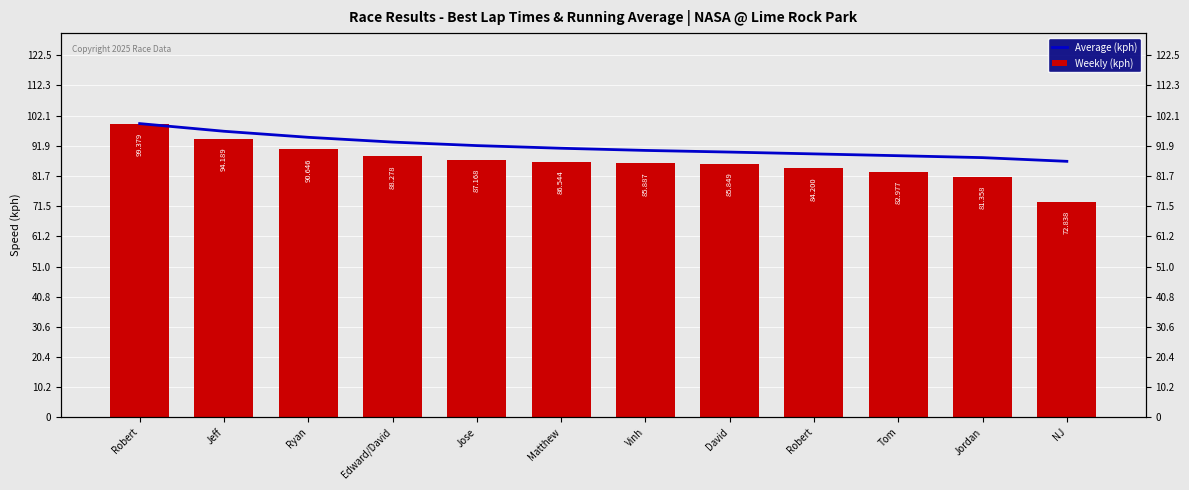

Is it true that Weekly (kph) equals 81.4 at Jordan?

True